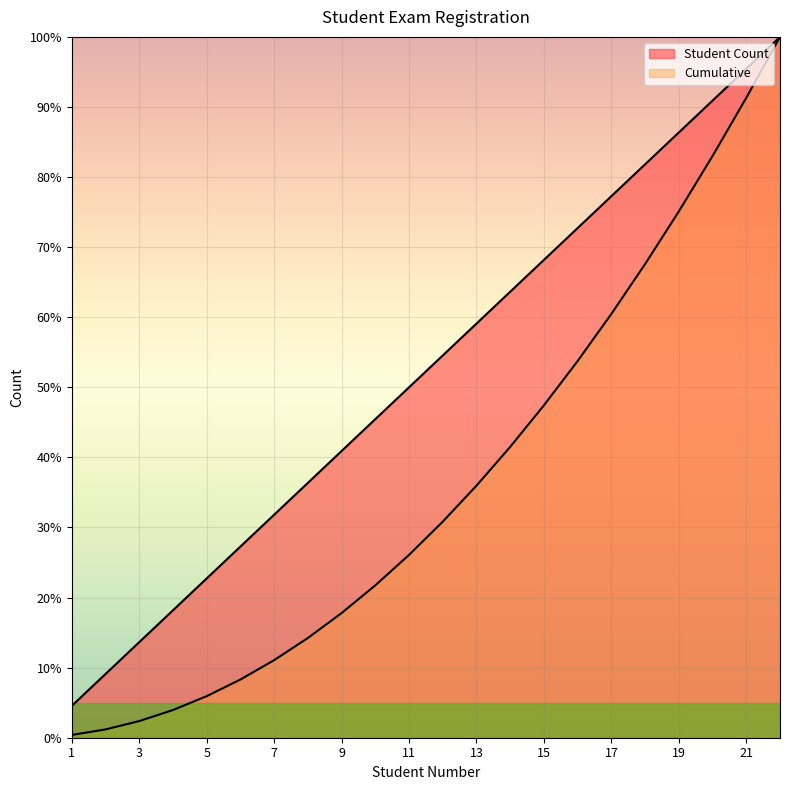

At how many categories does at least one series exceed 90?

3